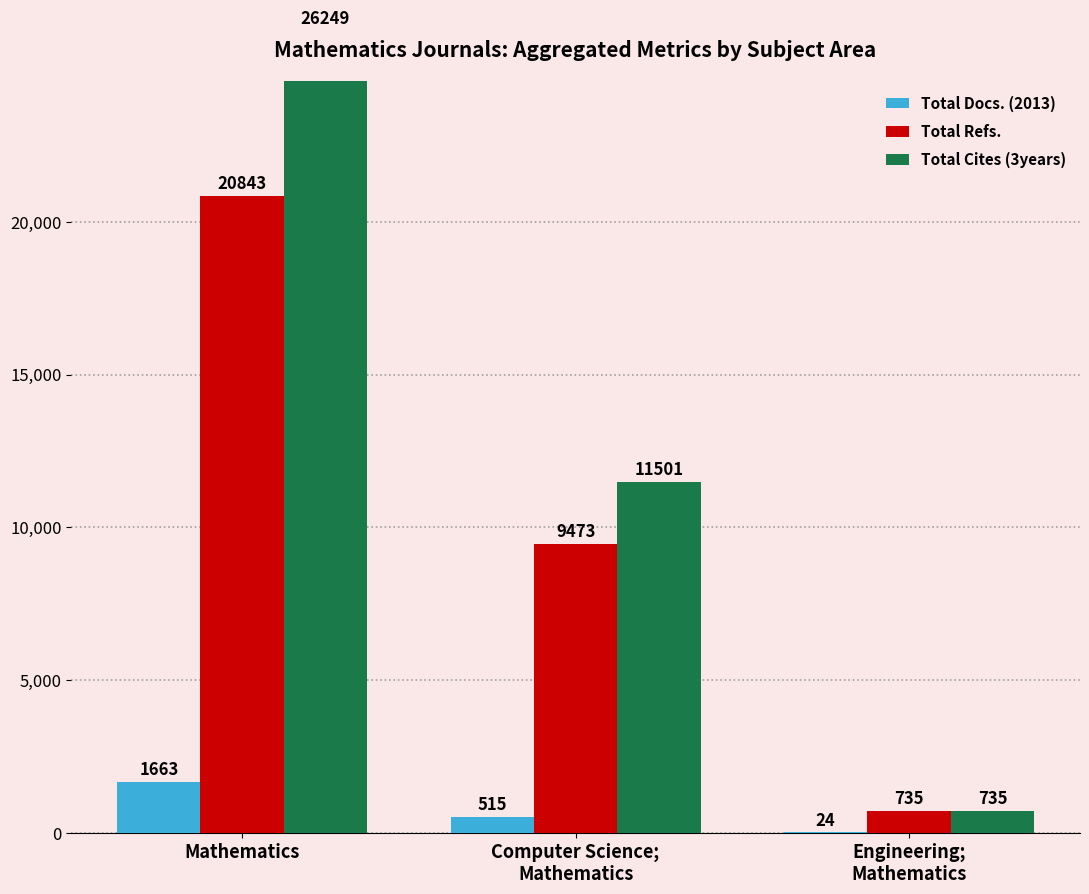

The value of Total Docs. (2013) at Computer Science;
Mathematics is 161. True or false?

False